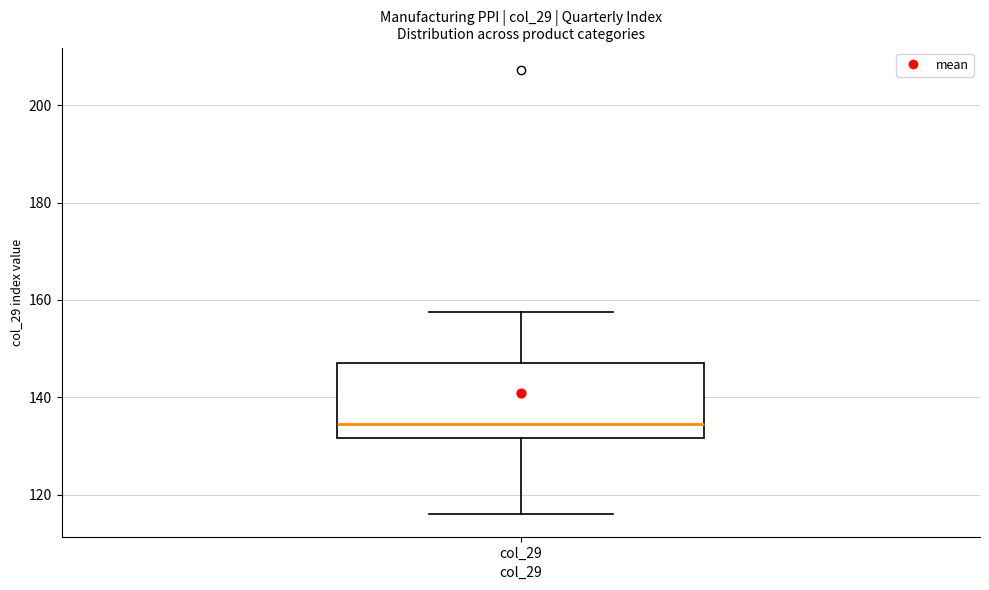

Read this box plot against the y-axis: the position of the median line, the range covered by the box, and the ends of both whiskers. The values are not printed on the chart, so give them approximately, as read against the axis.

median 134, box 132 to 148, whiskers 116 to 158